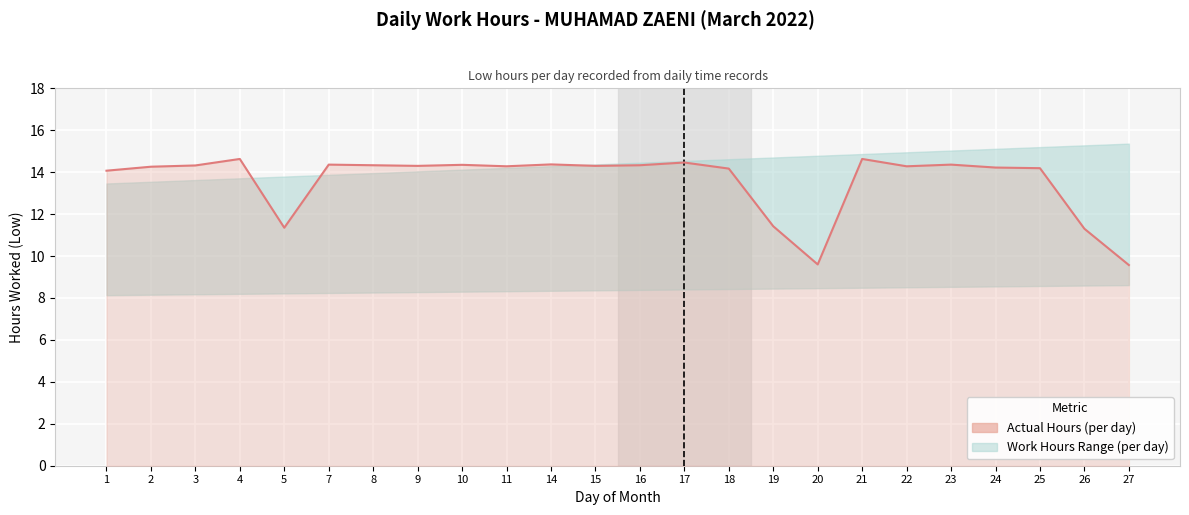

Is it true that the value at 2 is 19.8?

False